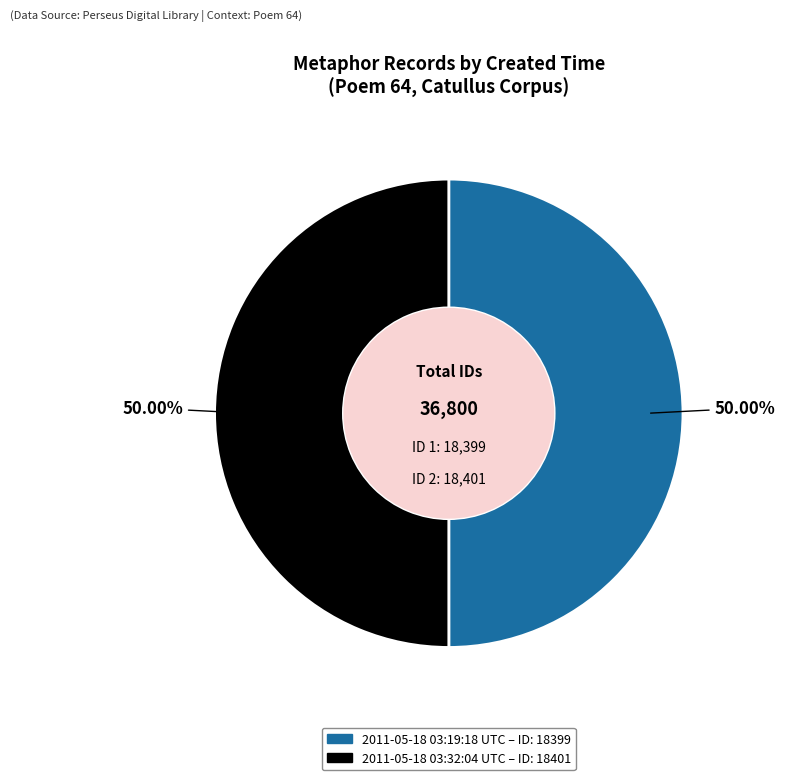

Combined, what portion of the pie is 2011-05-18 03:32:04 UTC and 2011-05-18 03:19:18 UTC?

100.0%